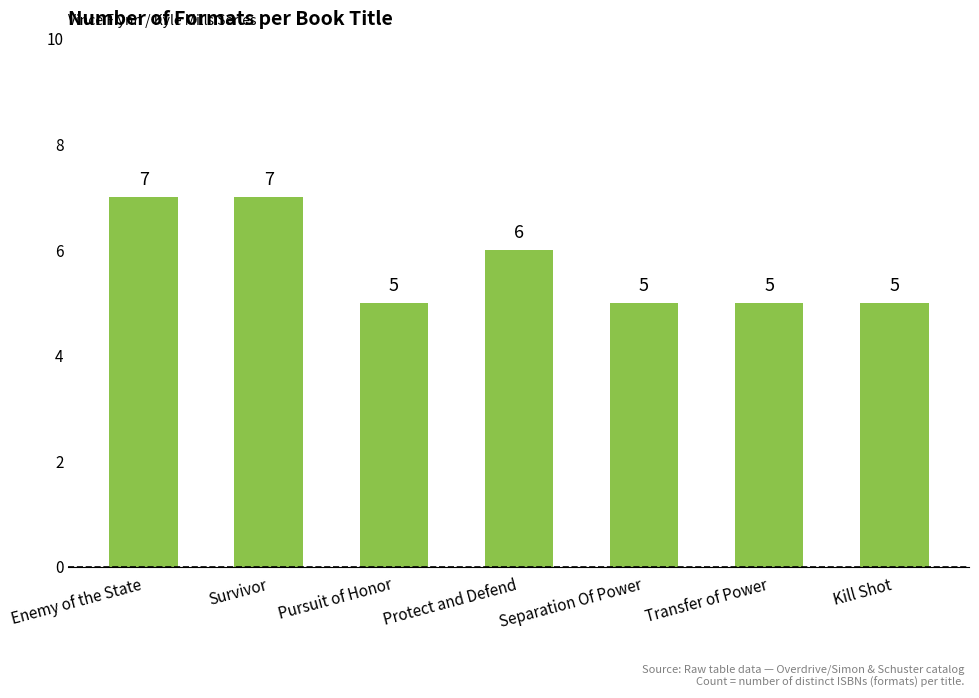

What is the difference between the values at Pursuit of Honor and Protect and Defend?

1